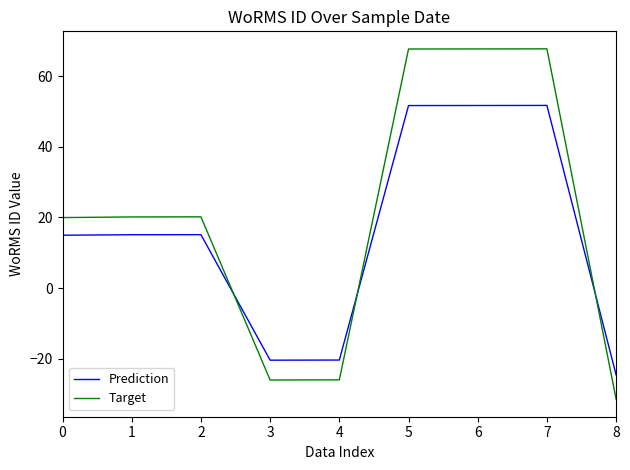

Between 4 and 7, which series saw the biggest shift?

Target